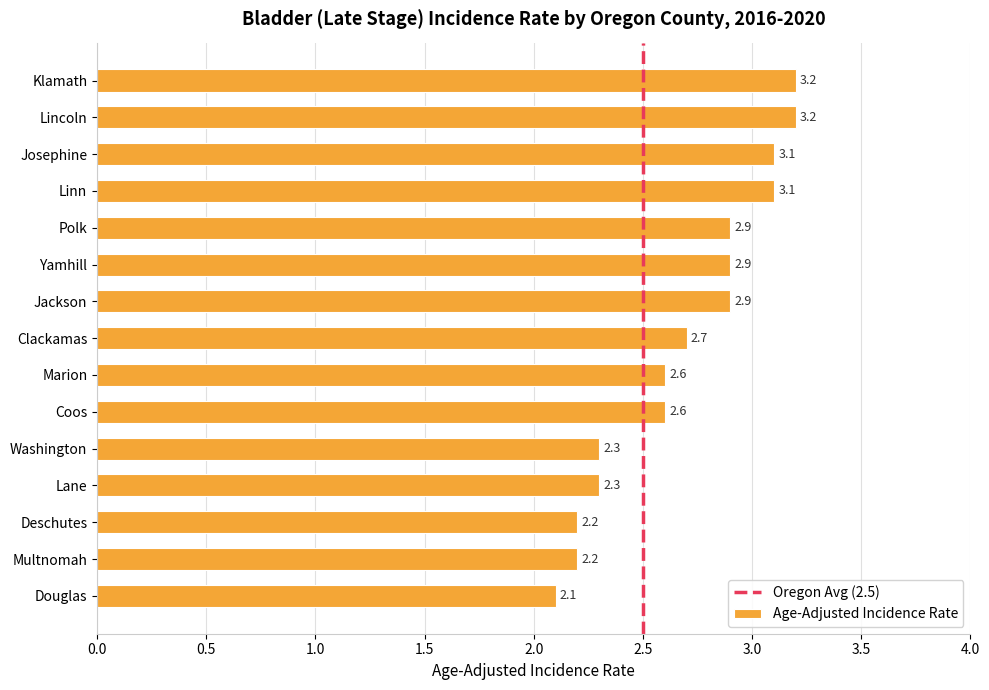

Reading bottom to top, extract all data points from this chart.

2.1	2.2	2.2	2.3	2.3	2.6	2.6	2.7	2.9	2.9	2.9	3.1	3.1	3.2	3.2